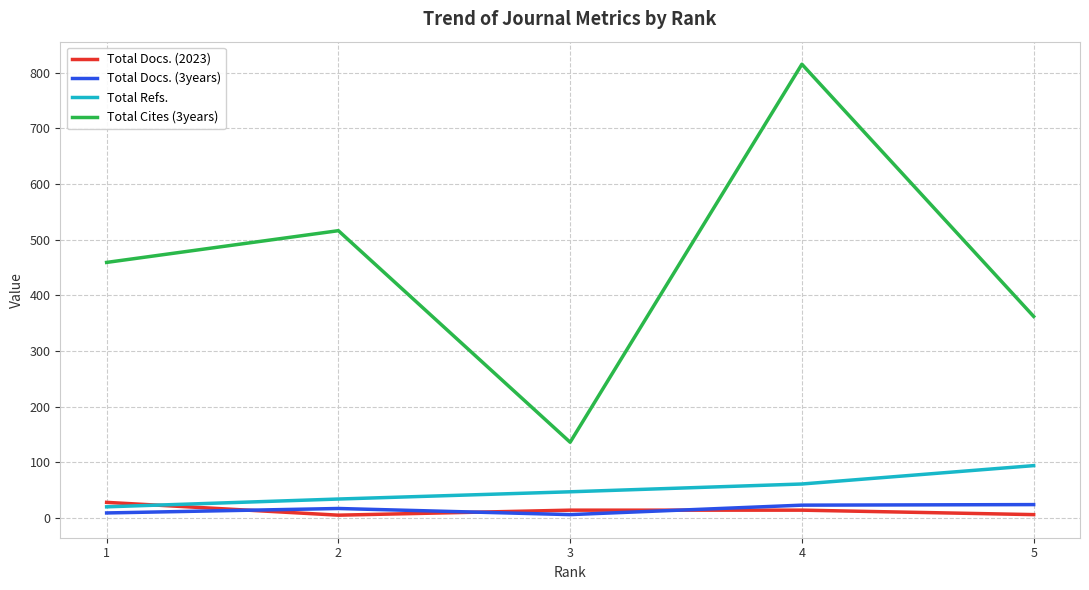

Is the value of Total Refs. at 4 greater than the value of Total Cites (3years) at 2?

No